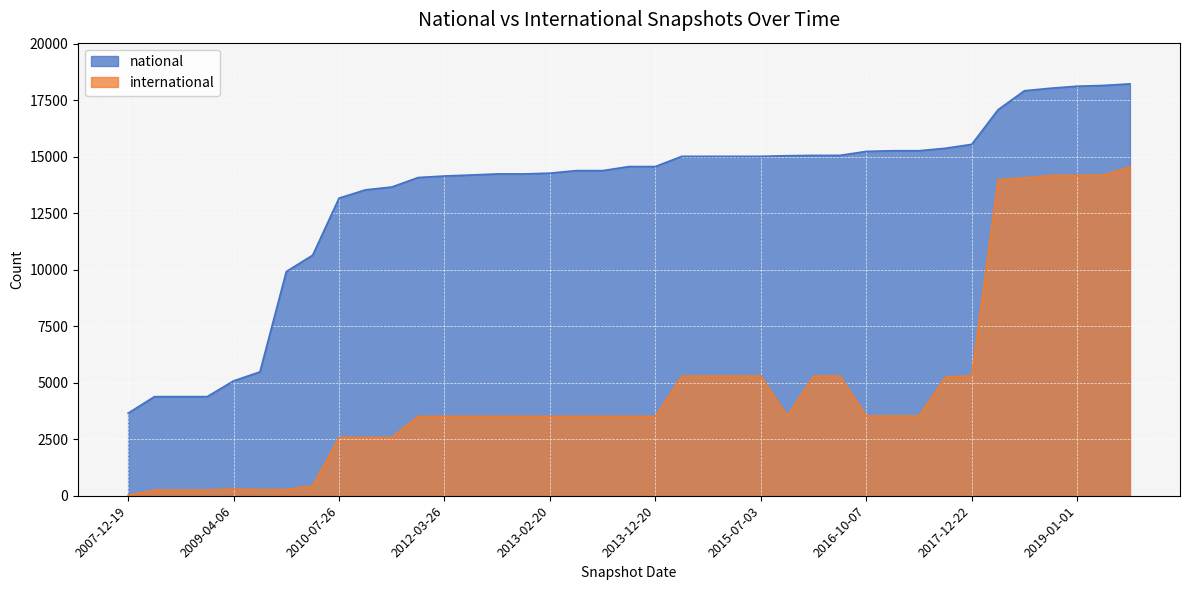

At which category is the sum across all series the highest?

2019-07-01